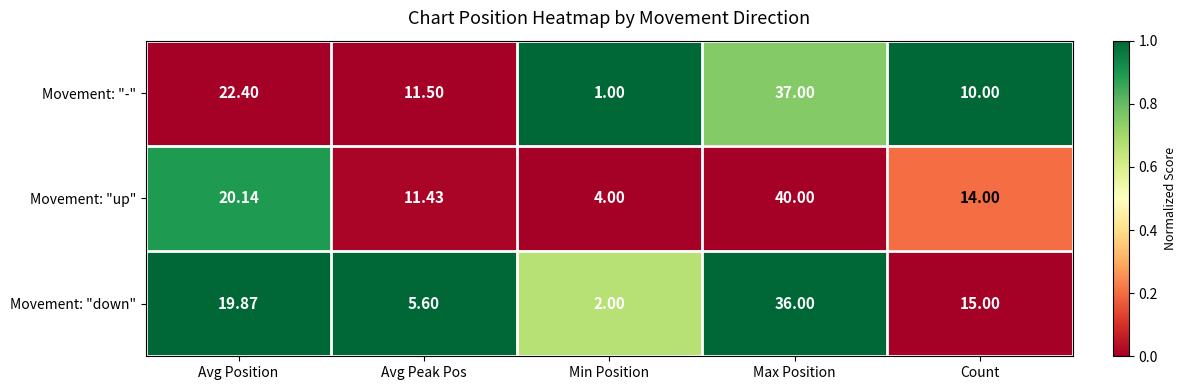

At which label does Movement: "up" first exceed 14?

Avg Position